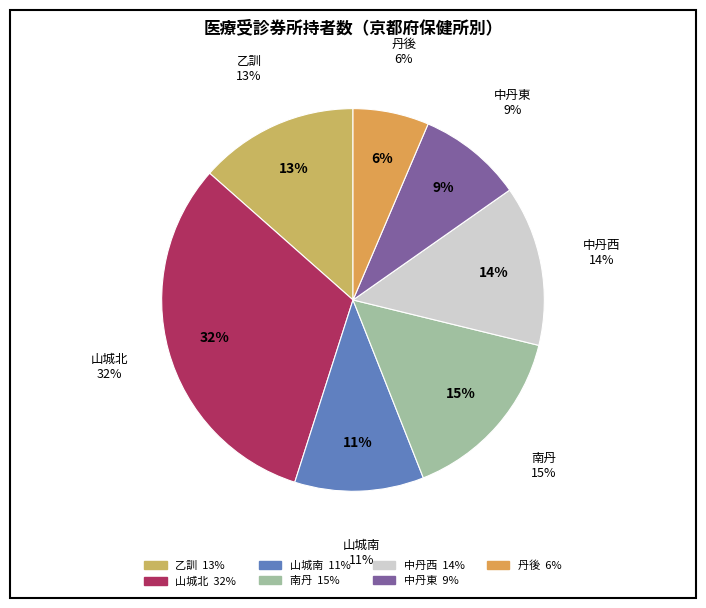

What is the smallest slice in the pie chart?

丹後